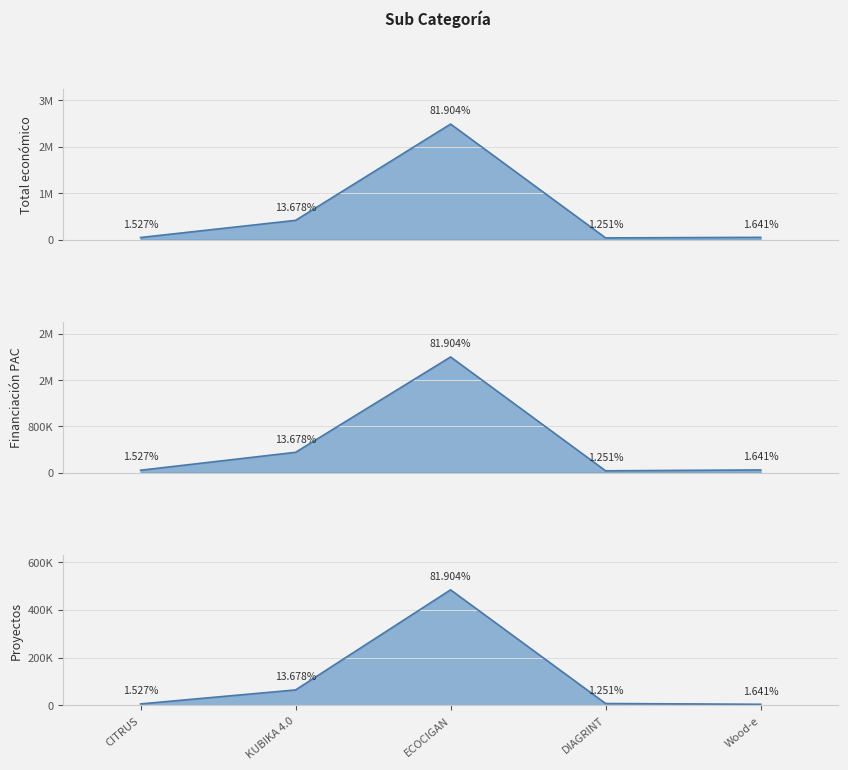

List the labels in order of value, largest first.

ECOCIGAN, KUBIKA 4.0, Wood-e, CITRUS, DIAGRINT